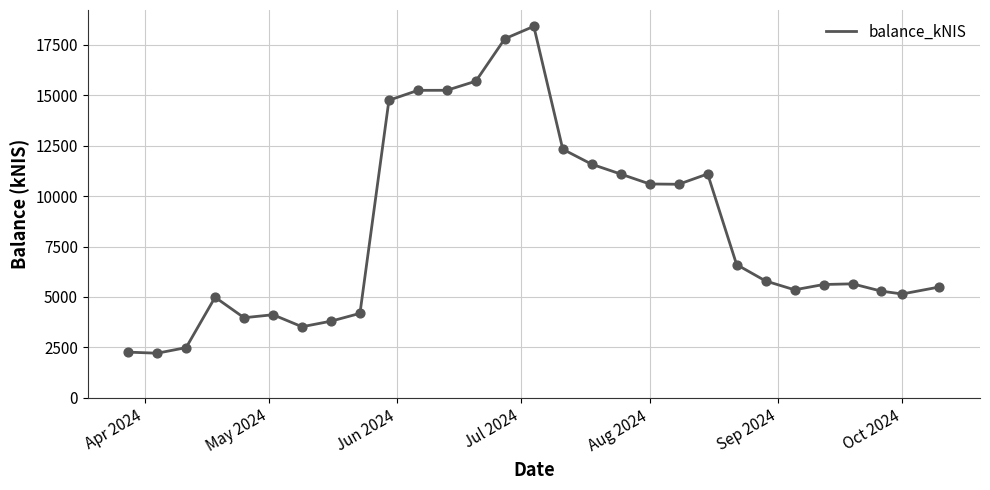

What is the greatest value displayed?

18406.4